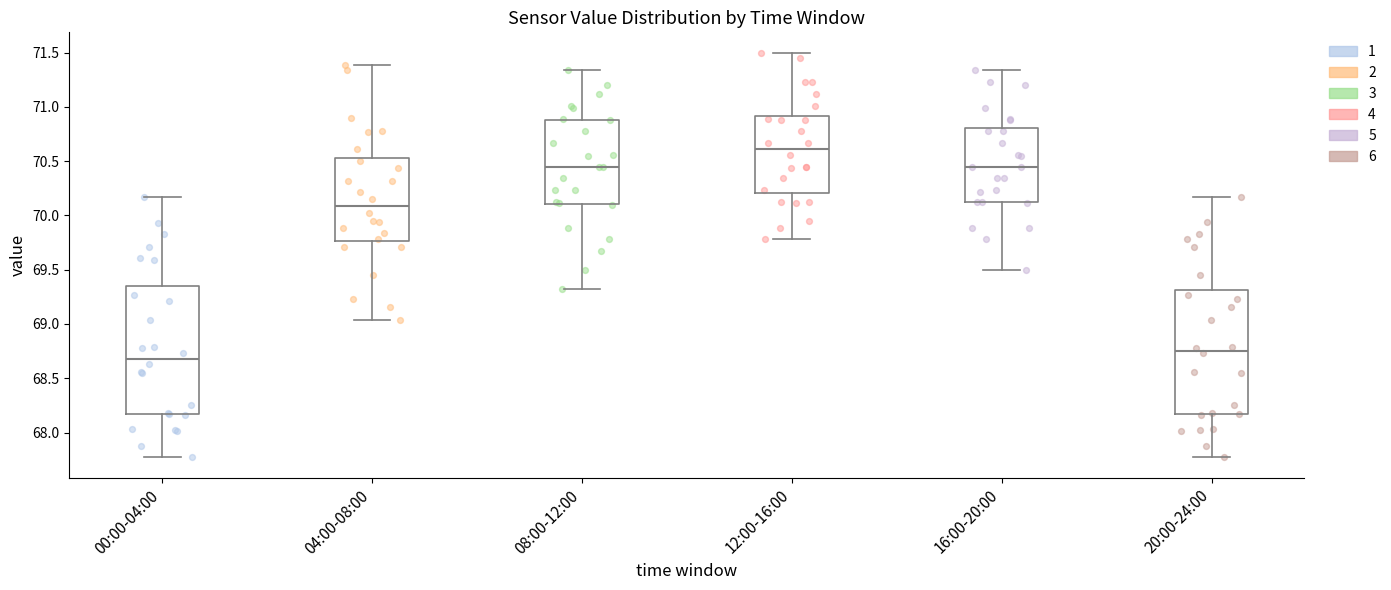

Which box has the highest median line?

12:00-16:00